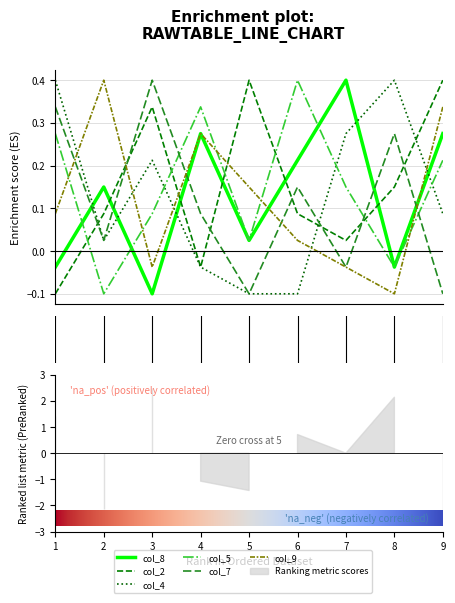

What is the difference between the maximum and minimum values in the col_4 series?

0.5